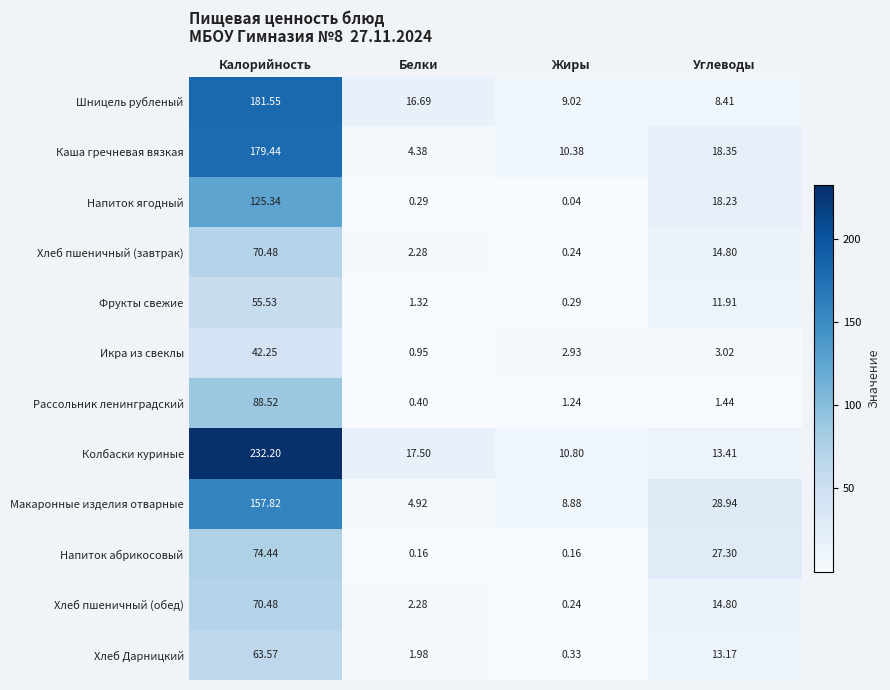

Where does the Хлеб пшеничный (завтрак) series first go above 14?

Калорийность